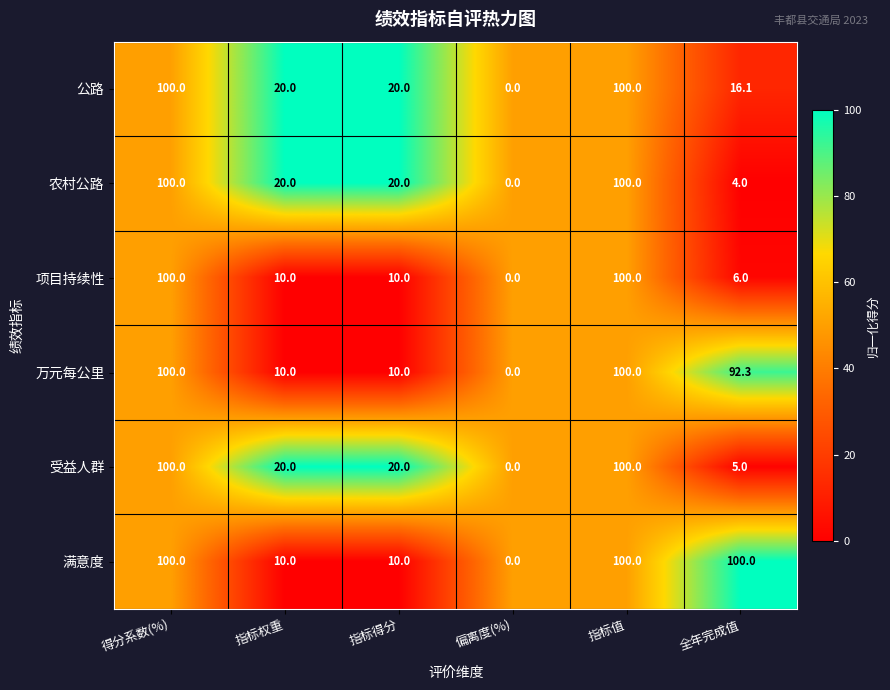

What is the total value across all series at 指标得分?

90.0